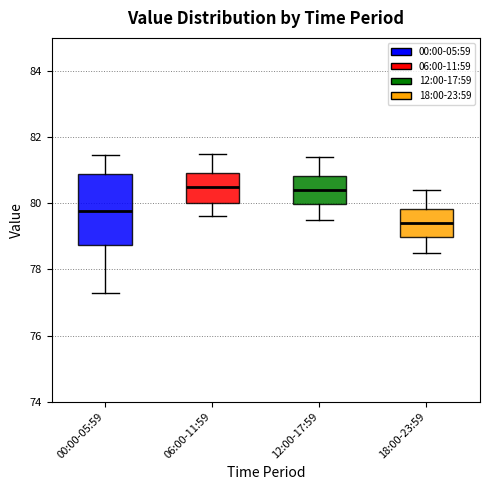

Which box's median line is the lowest?

18:00-23:59